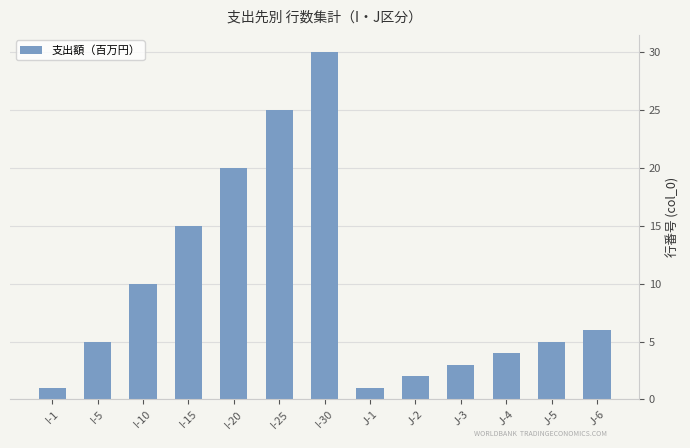

True or false: the data shows 5 at I-5.

True